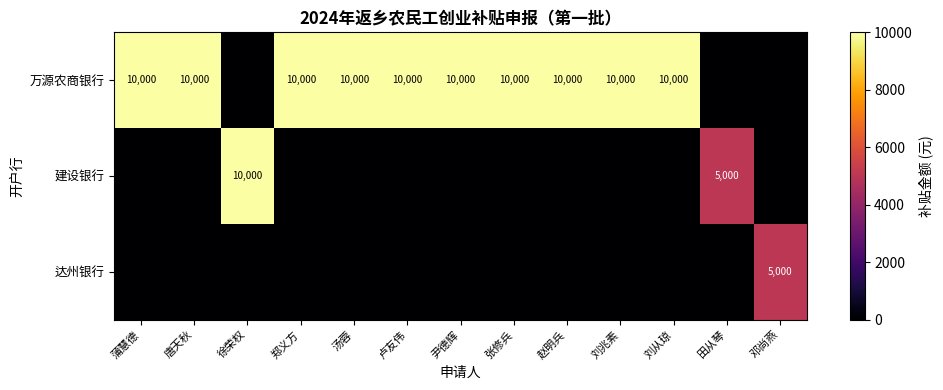

Between 徐荣权 and 汤蓉, which is larger?

汤蓉